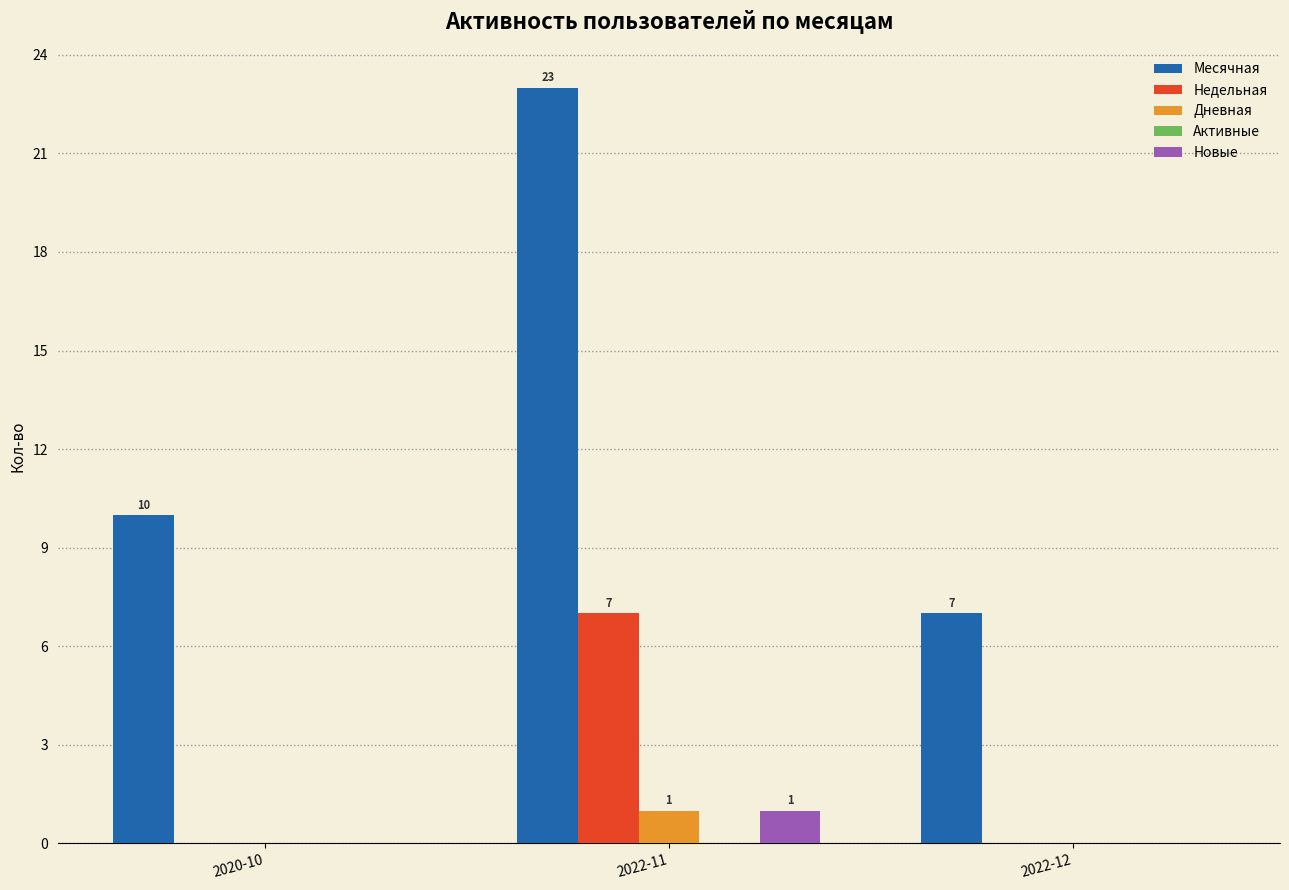

The Дневная series shows 0 at 2020-10. True or false?

True